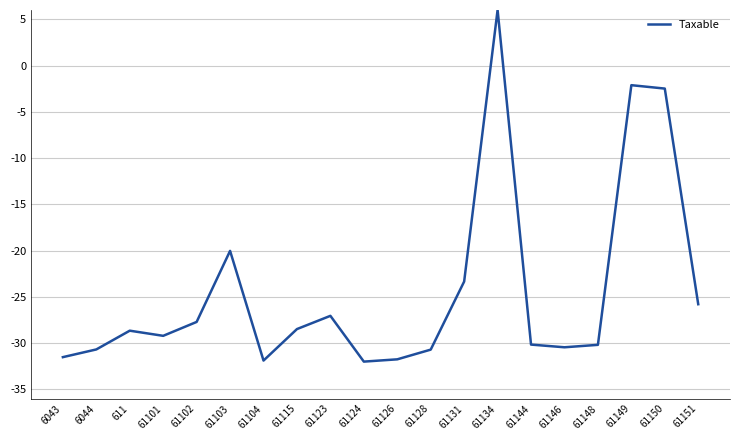

What is the change in value from 61144 to 61146?

-0.3